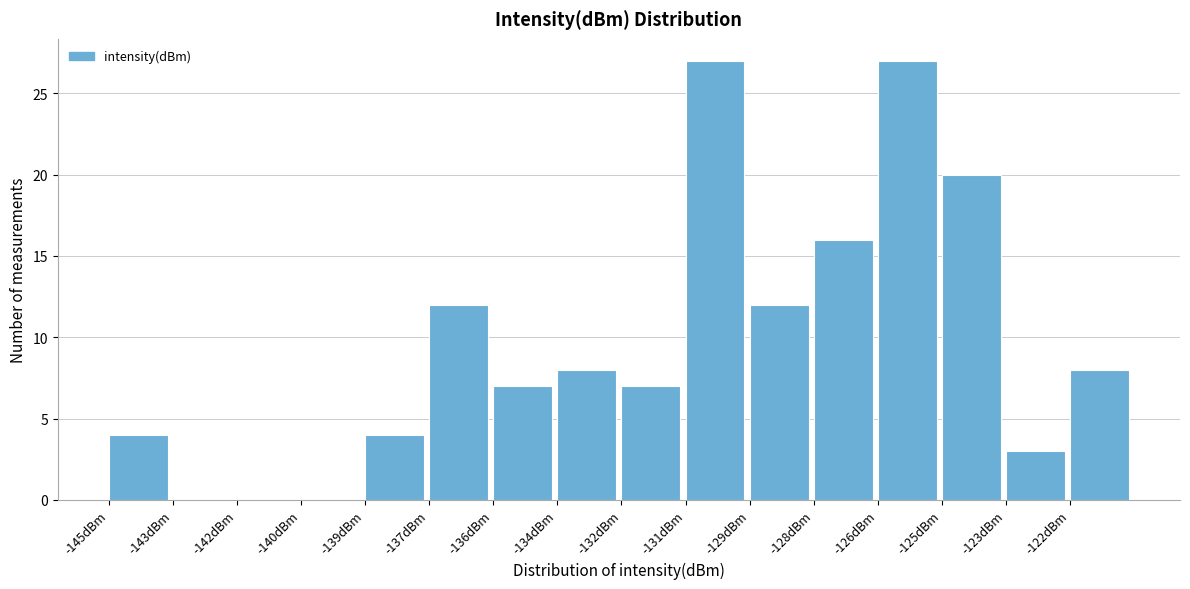

Reading left to right, list all the values displayed in this chart.

-145dBm=4	-143dBm=0	-142dBm=0	-140dBm=0	-139dBm=4	-137dBm=12	-136dBm=7	-134dBm=8	-132dBm=7	-131dBm=27	-129dBm=12	-128dBm=16	-126dBm=27	-125dBm=20	-123dBm=3	-122dBm=8